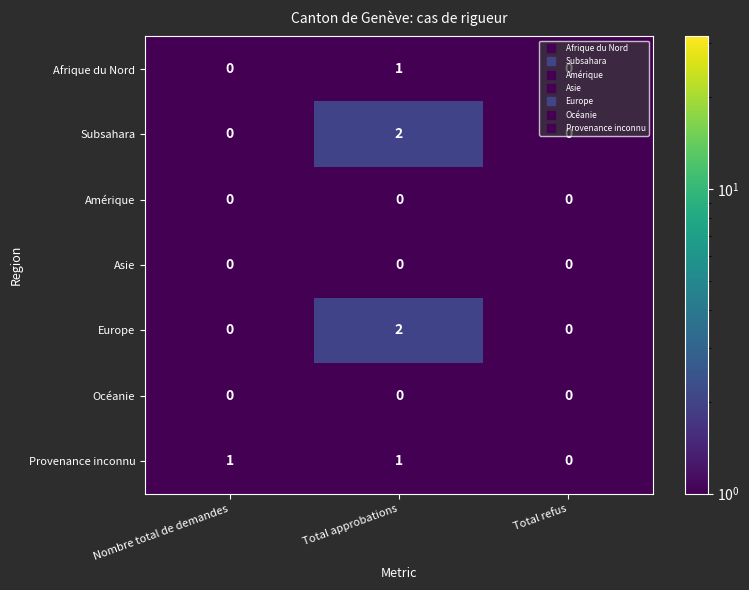

Is it true that Amérique equals 0 at Total refus?

True